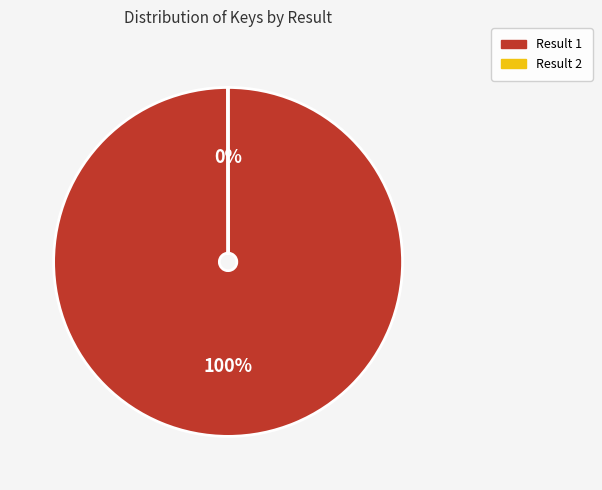

The Result 1 slice represents 87% of the pie. True or false?

False